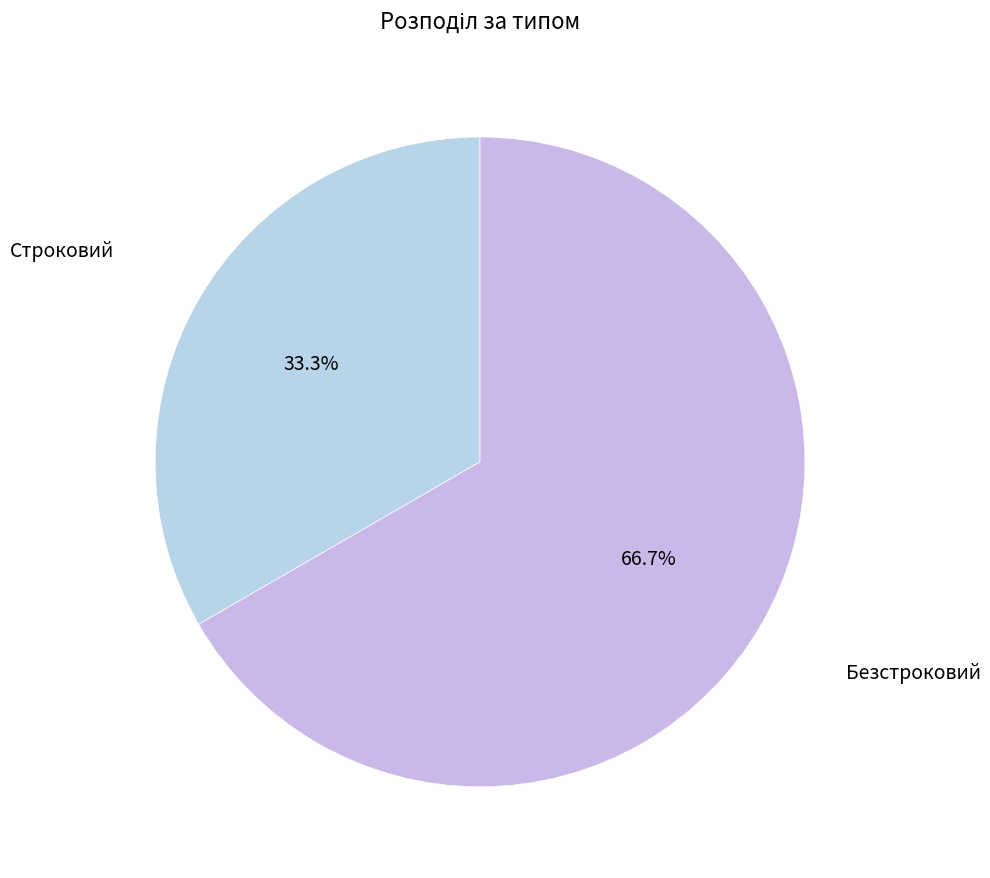

Which category has the biggest portion of the pie?

Безстроковий